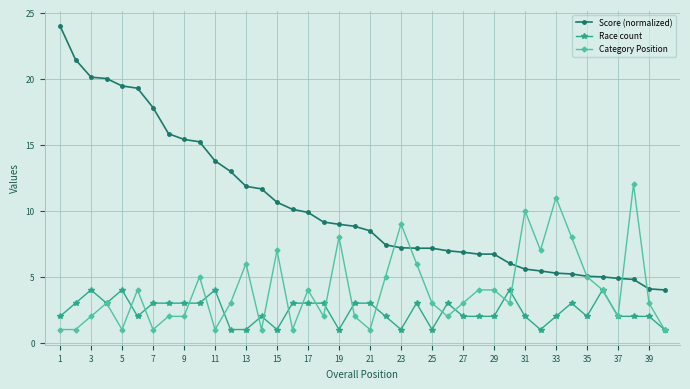

How many data points does each series have?

40